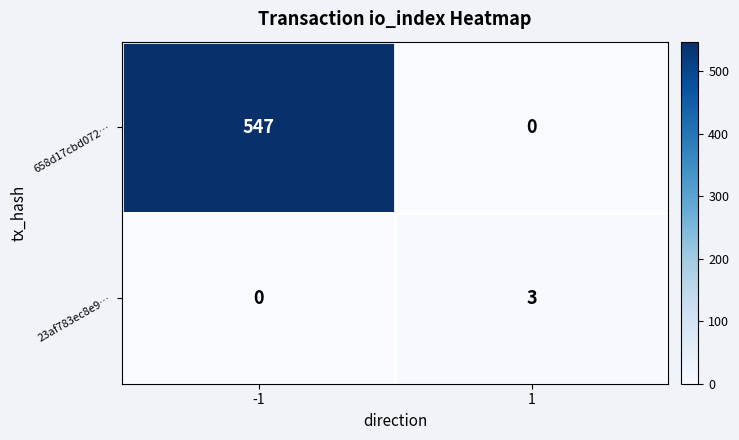

Rank the series by their average value, from lowest to highest.

23af783ec8e9…, 658d17cbd072…